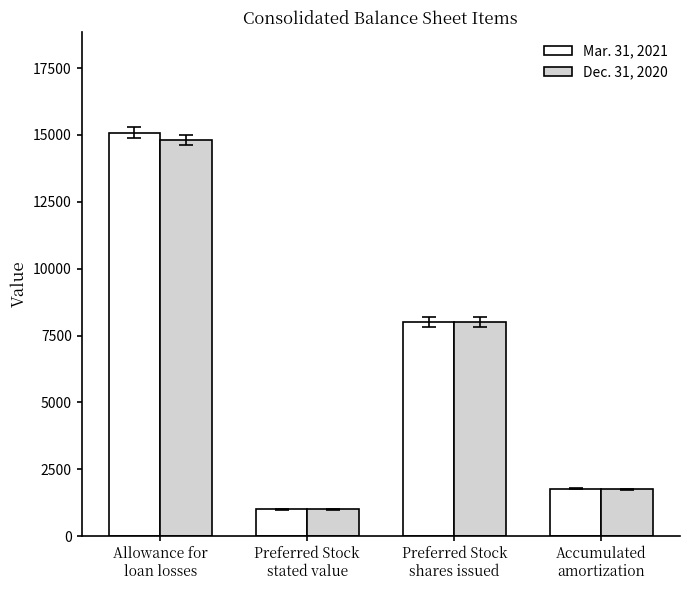

Rank the series by their maximum value, from lowest to highest.

Dec. 31, 2020, Mar. 31, 2021